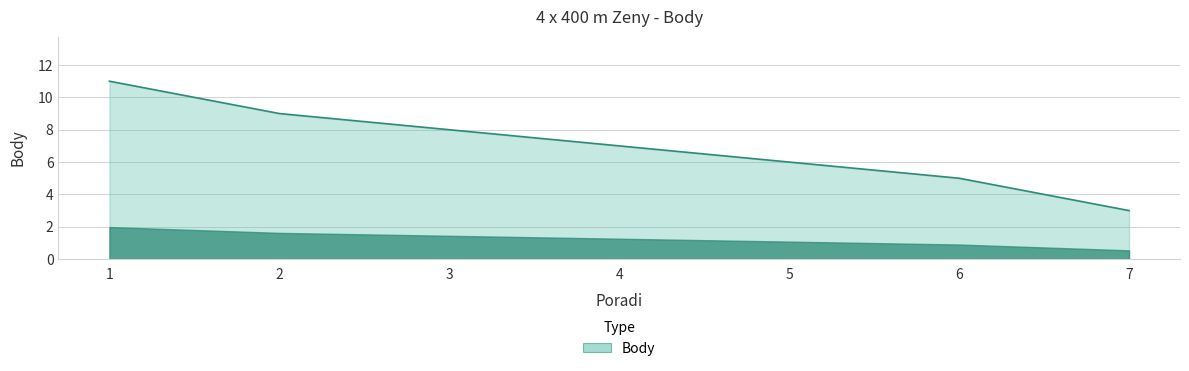

What is the change in value from 4 to 7?

-4